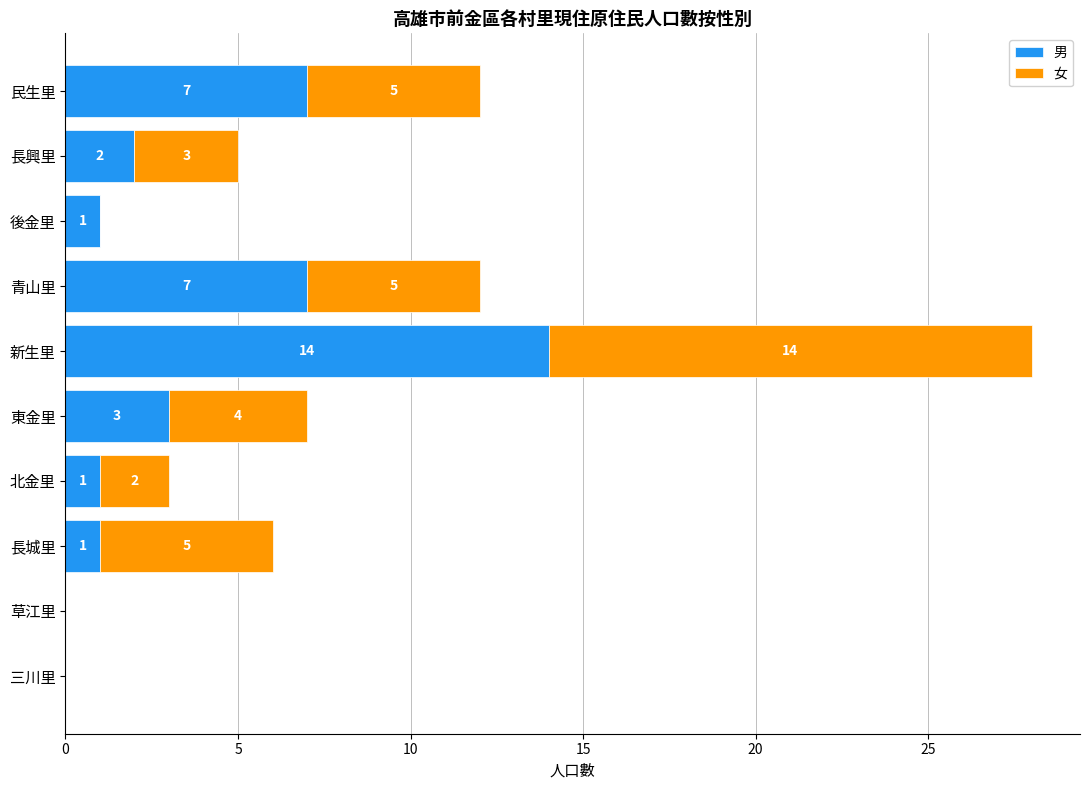

What is the total value across all series at 長城里?

6